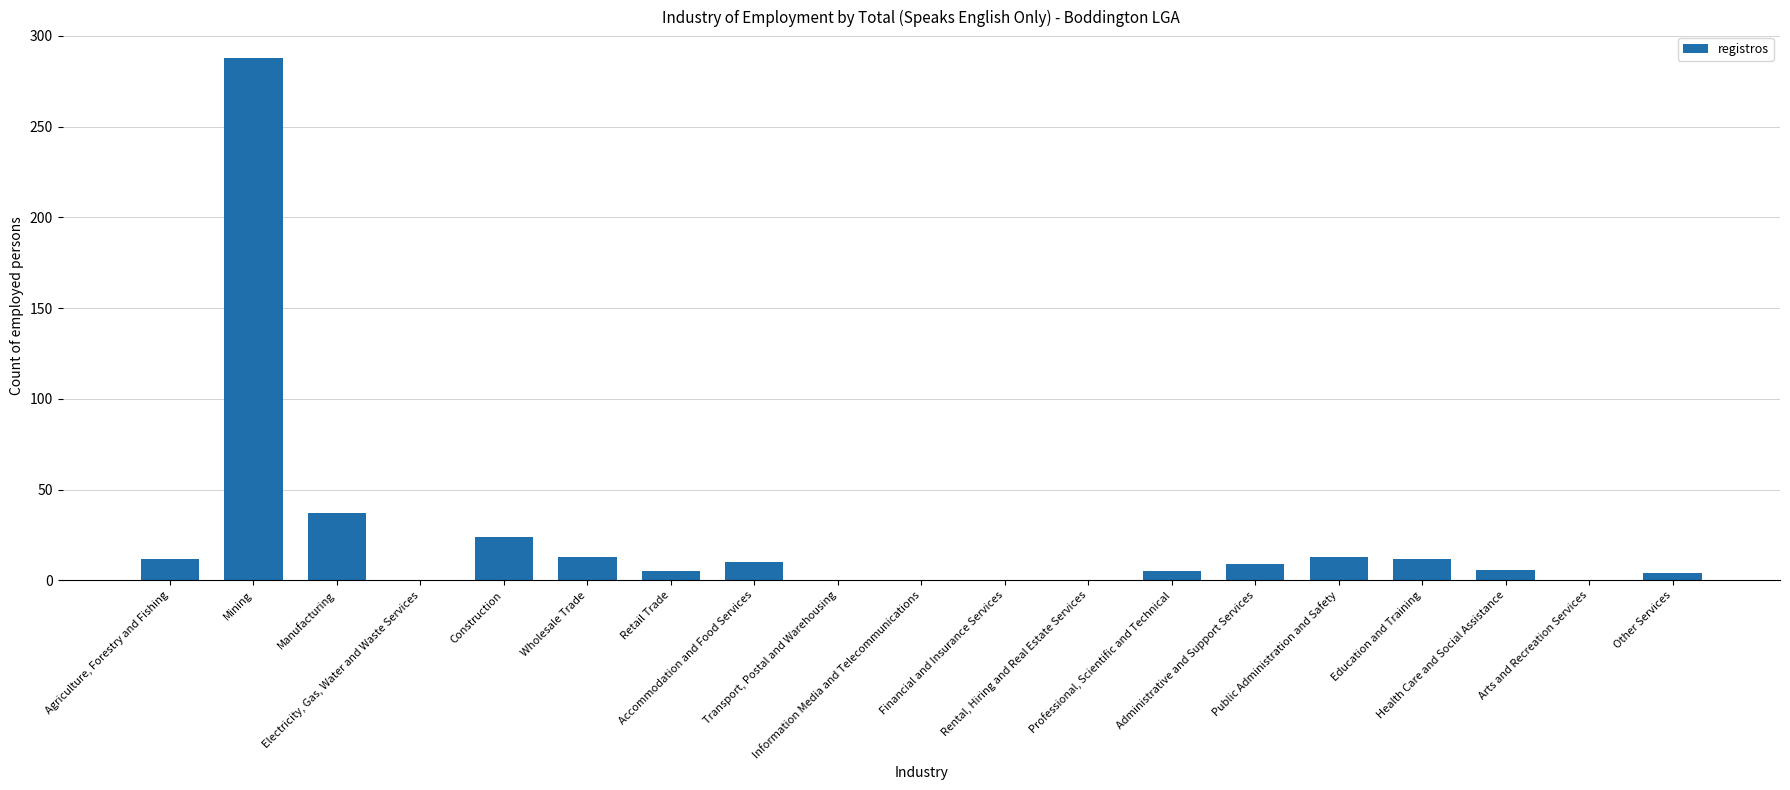

What is the maximum value shown in the chart?

288